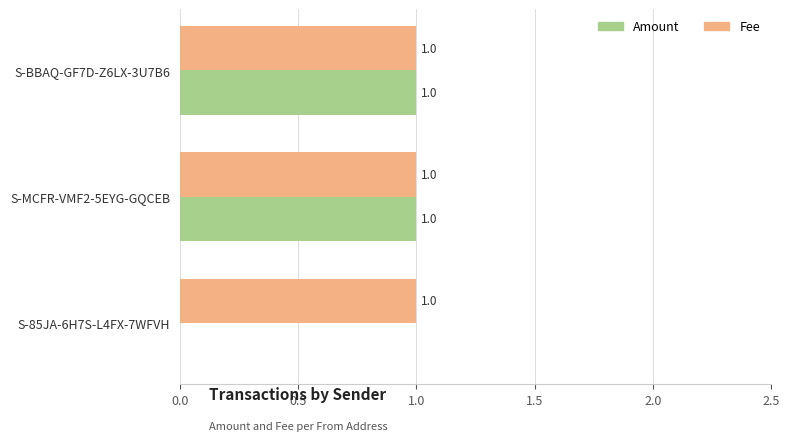

What are all the series names shown in the legend?

Amount, Fee